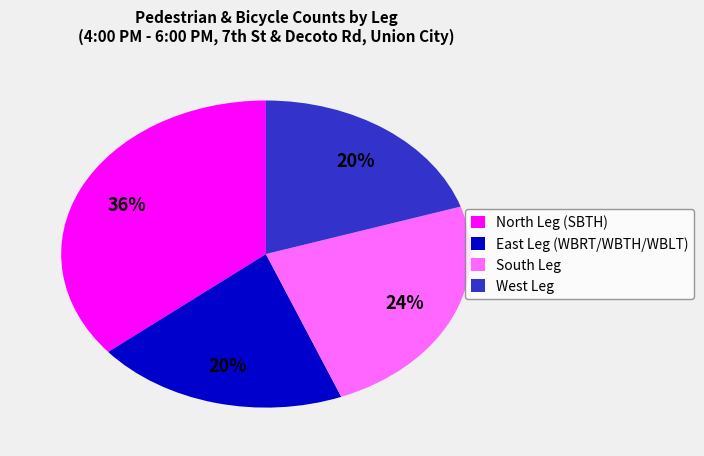

To the nearest percent, what is the combined percentage of East Leg (WBRT/WBTH/WBLT) and North Leg (SBTH)?

56%